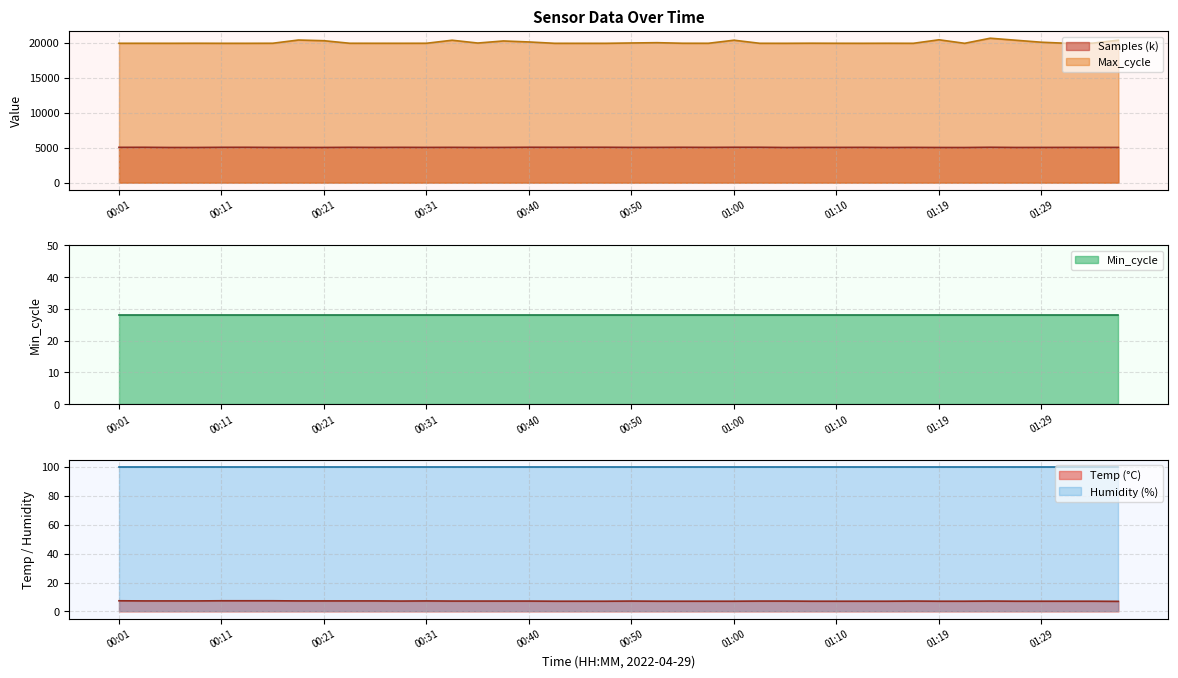

Which series changed the most between 00:01 and 00:57?

Samples